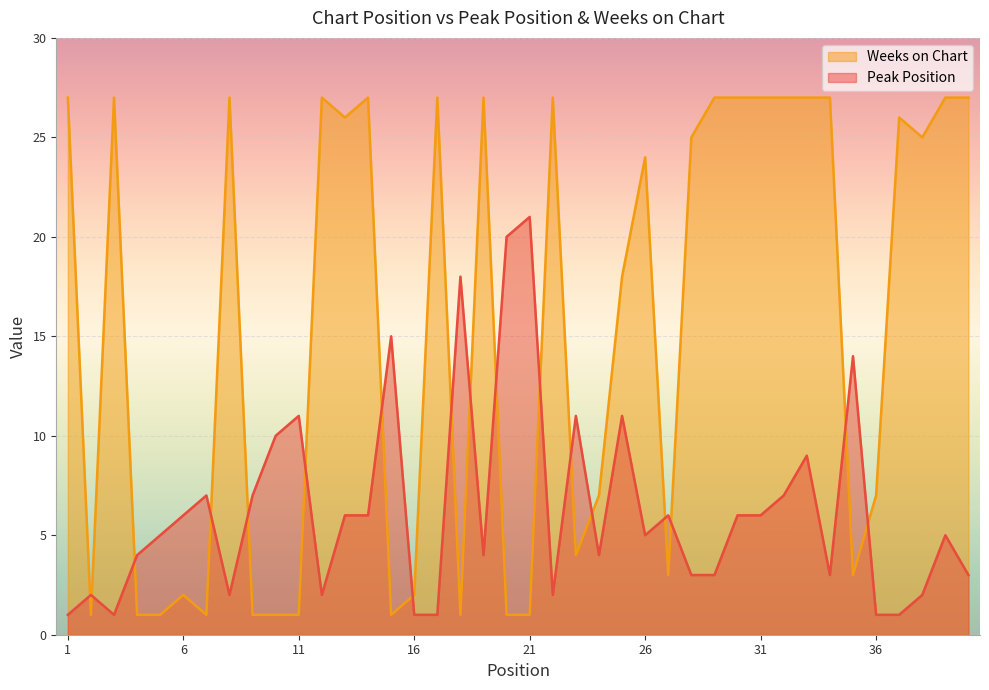

Where is Peak Position nearest to the value 11?

11